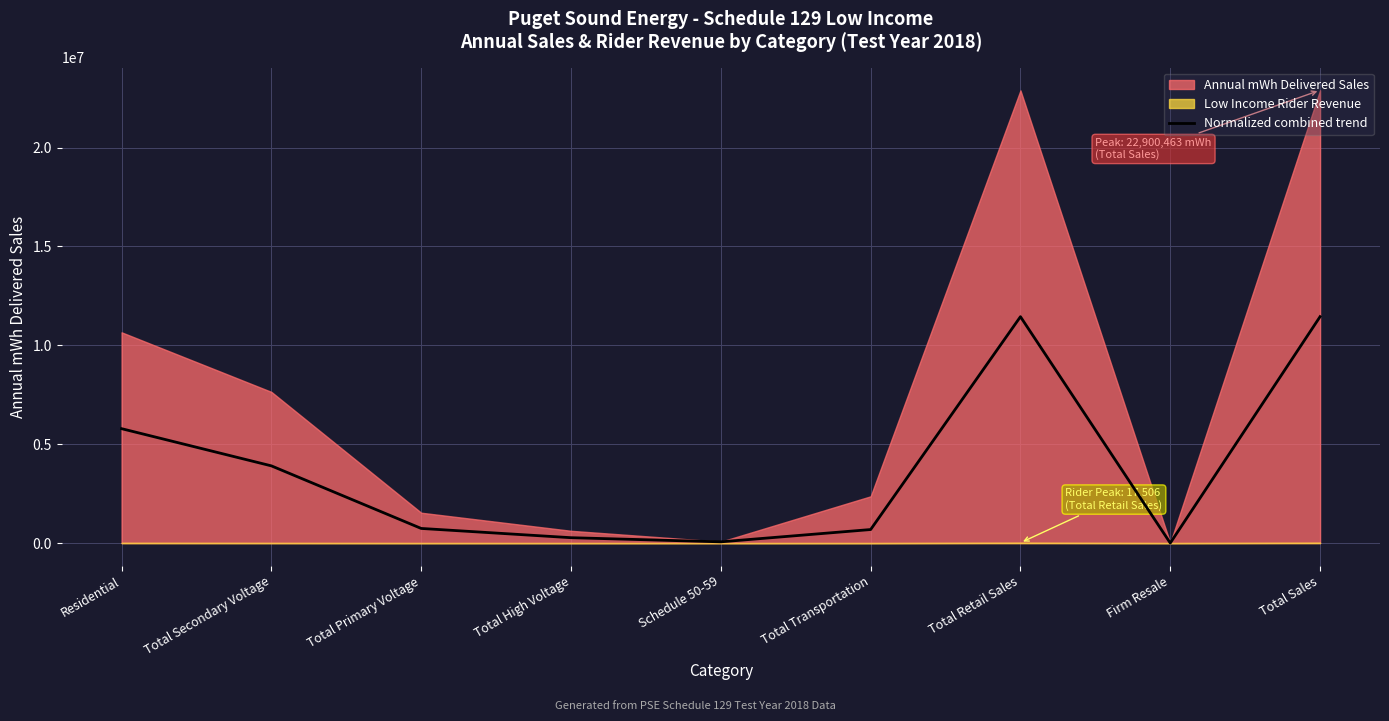

Where is the data nearest to the value 5726015?

Residential